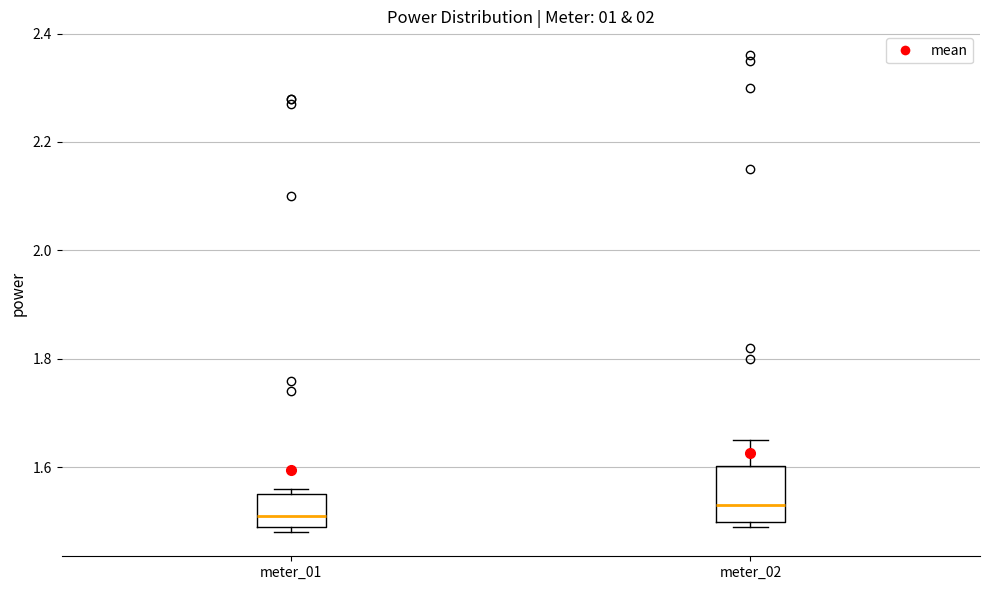

Which box is the tallest, from its lower edge to its upper edge?

meter_02